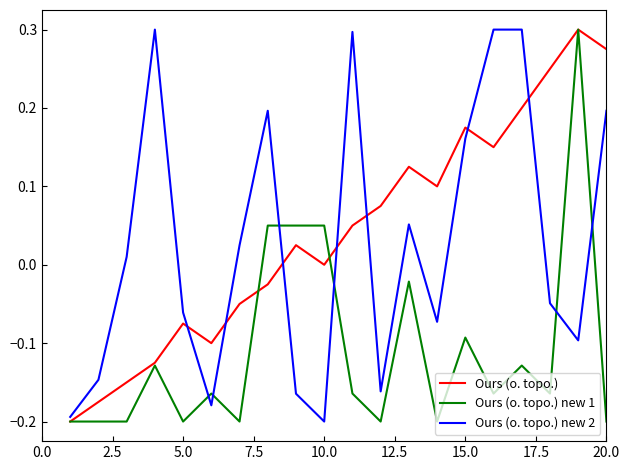

At how many categories does at least one series exceed 0?

16